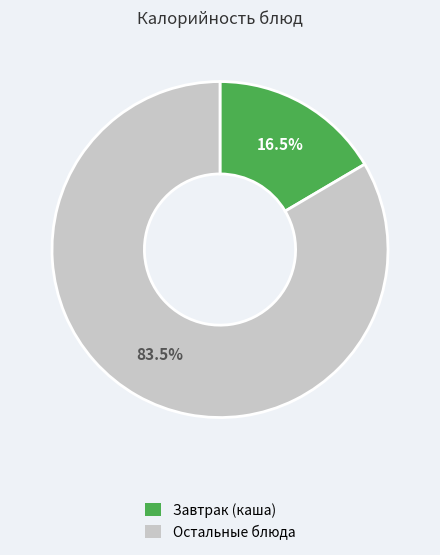

Combined, do Остальные блюда and Завтрак (каша) account for over 50%?

Yes